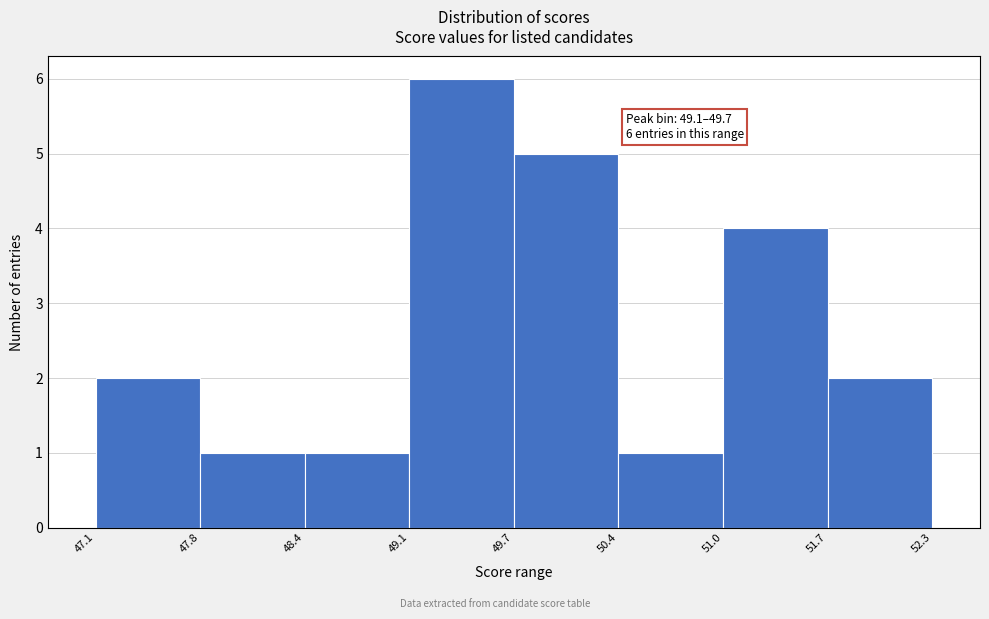

Over which range of the x-axis is the bar tallest?

49.1 to 49.7